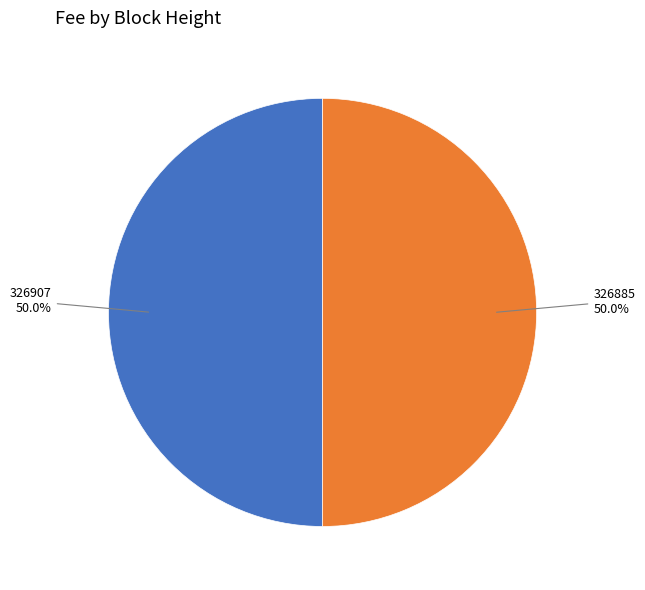

What portion of the pie excludes 326907 50.0%?

50.0%